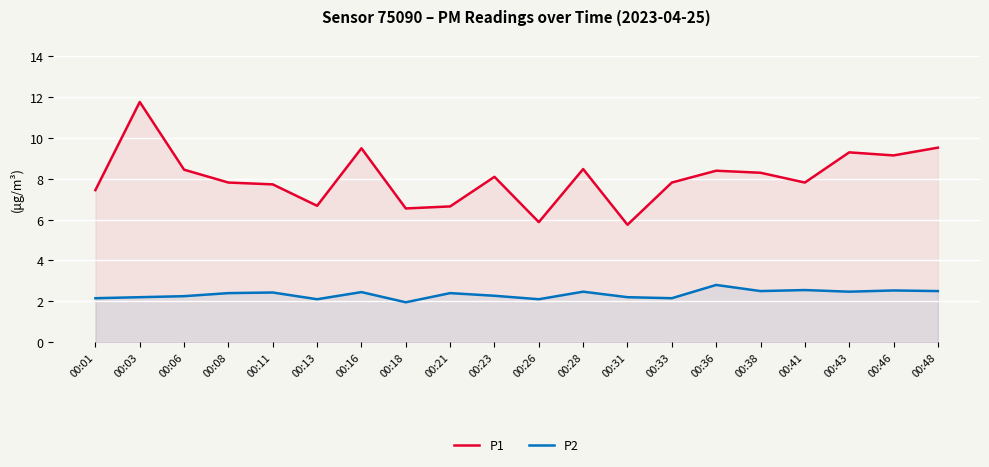

Which label corresponds to the largest value in the chart?

00:03